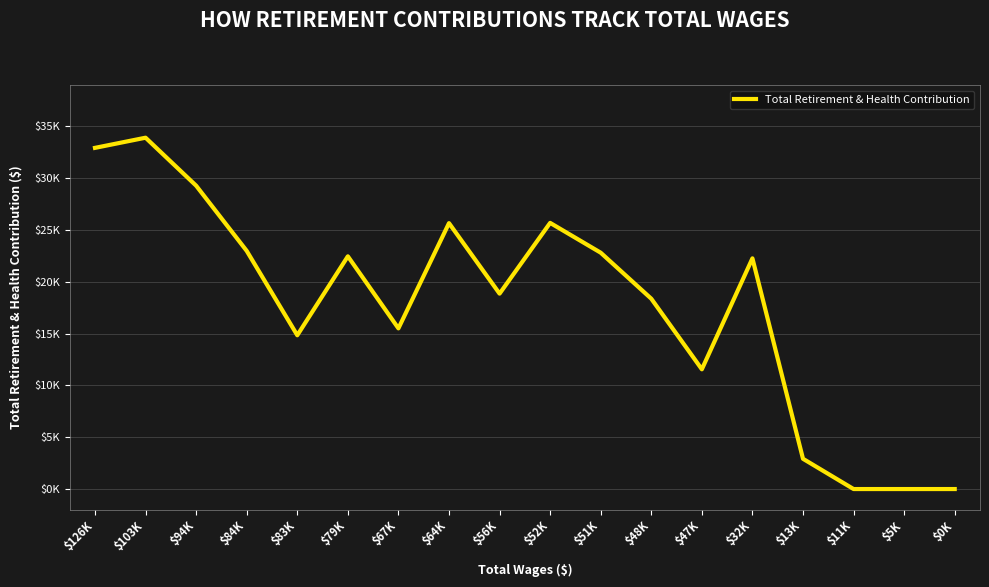

List the labels in order of value, largest first.

$103K, $126K, $94K, $52K, $64K, $84K, $51K, $79K, $32K, $56K, $48K, $67K, $83K, $47K, $13K, $11K, $5K, $0K